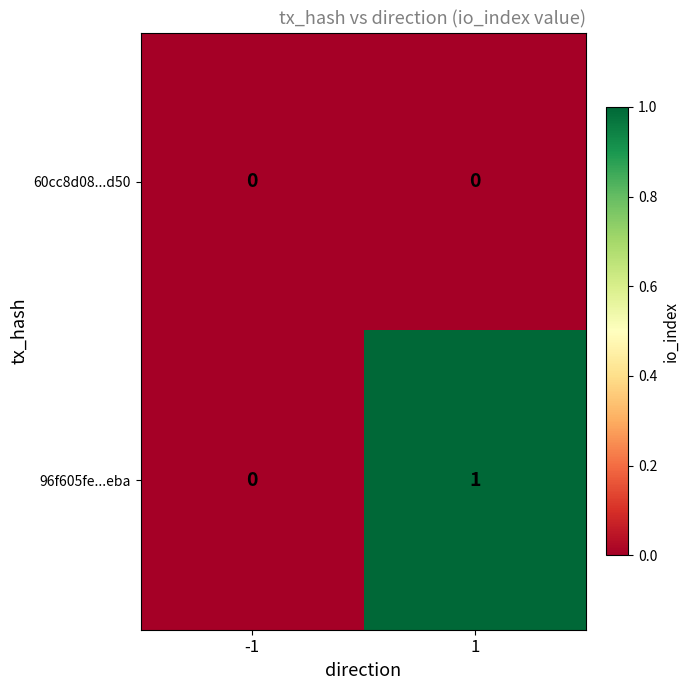

True or false: 96f605fe...eba has a value of 1 at -1.

False